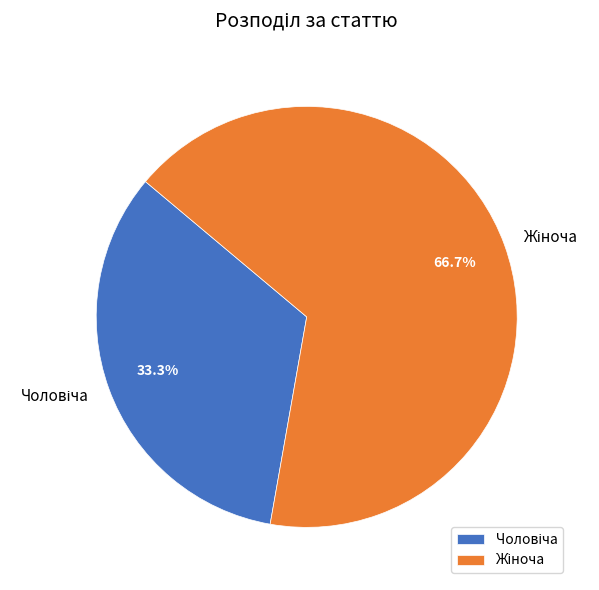

Does any single category account for the majority?

Yes